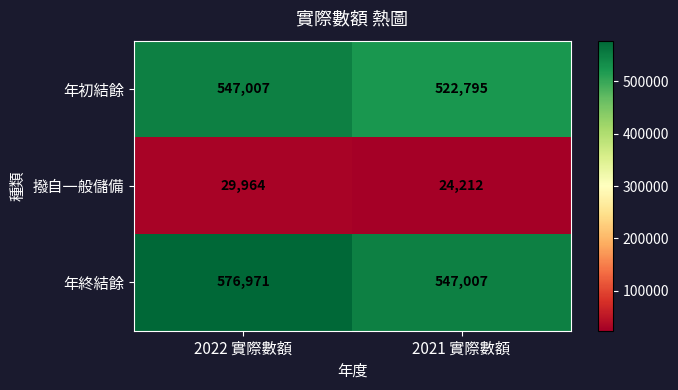

What value does the 撥自一般儲備 series have at 2022 實際數額?

29964